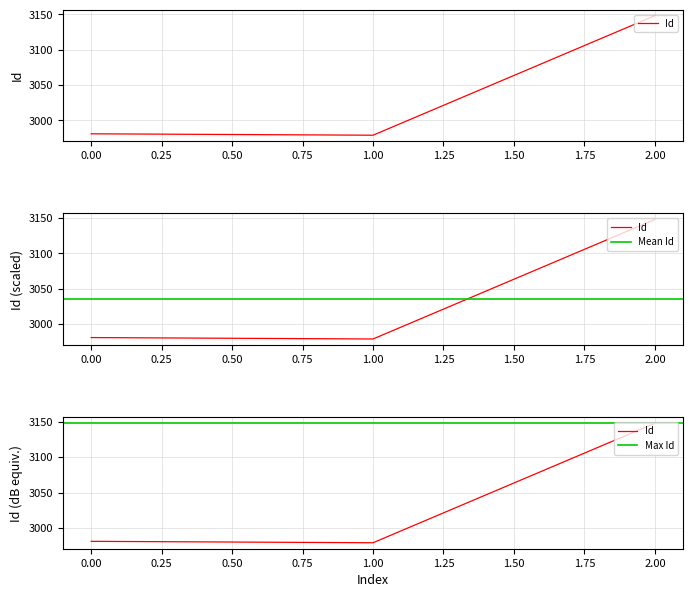

How many data points are less than 2981?

1